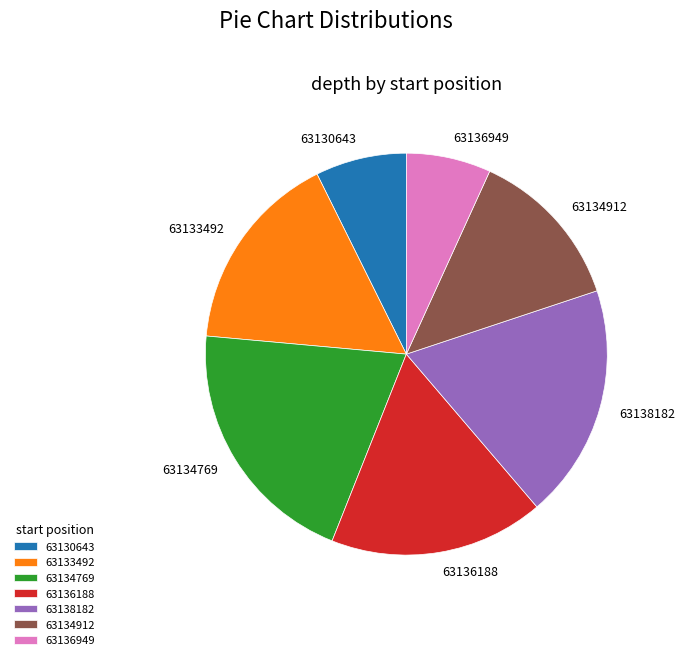

Between 63133492 and 63138182, which is larger?

63138182